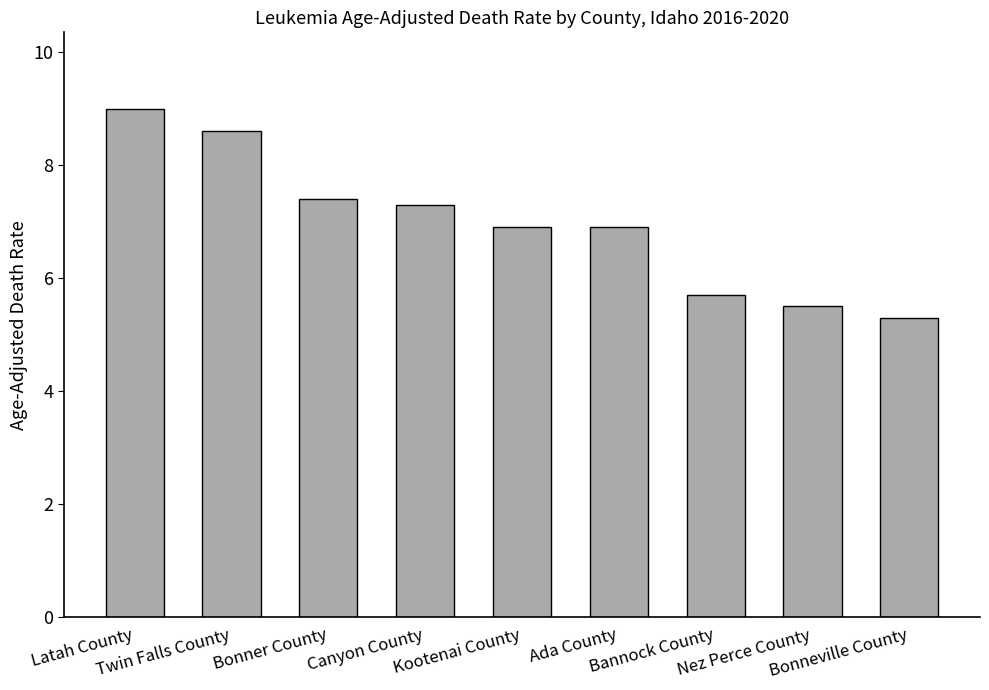

Reading left to right, list all the values displayed in this chart.

Latah County=9.0	Twin Falls County=8.6	Bonner County=7.4	Canyon County=7.3	Kootenai County=6.9	Ada County=6.9	Bannock County=5.7	Nez Perce County=5.5	Bonneville County=5.3